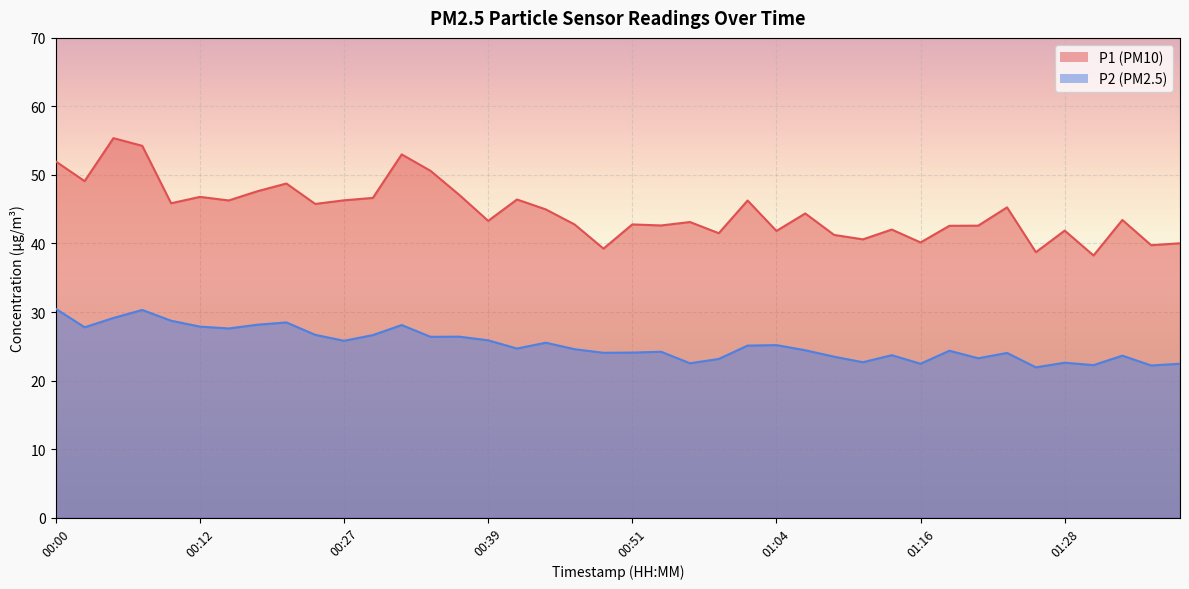

Where does the P2 series first go above 24?

00:00